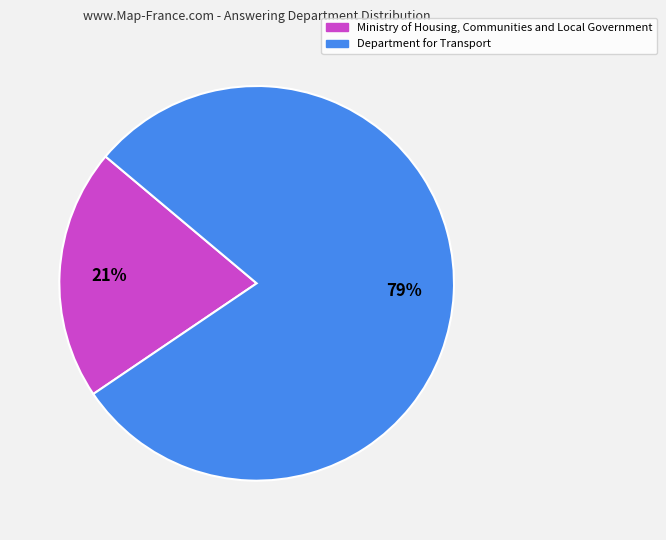

Which category accounts for the majority?

Department for Transport